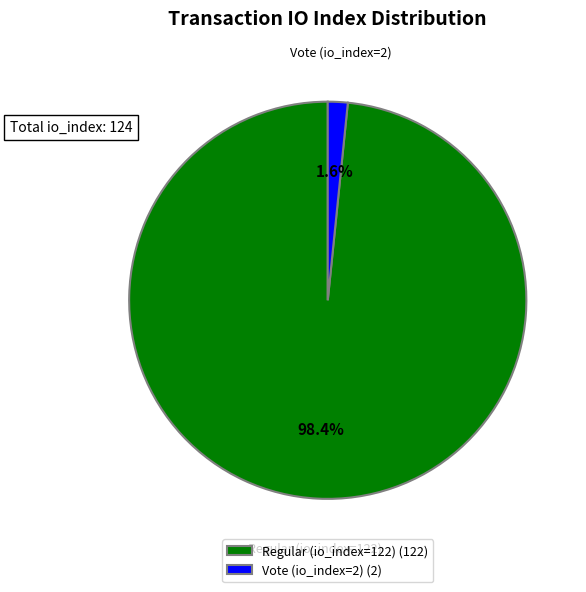

To the nearest percent, what percentage of the pie is Regular (io_index=122)?

98%